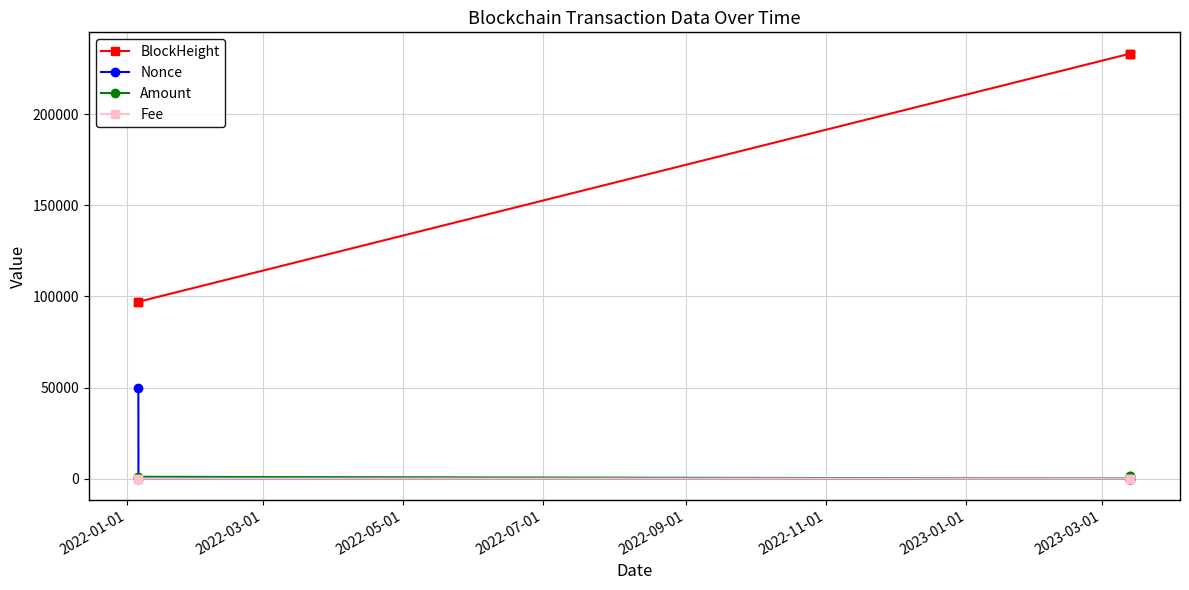

Does the chart display data point markers on the line(s)?

Yes